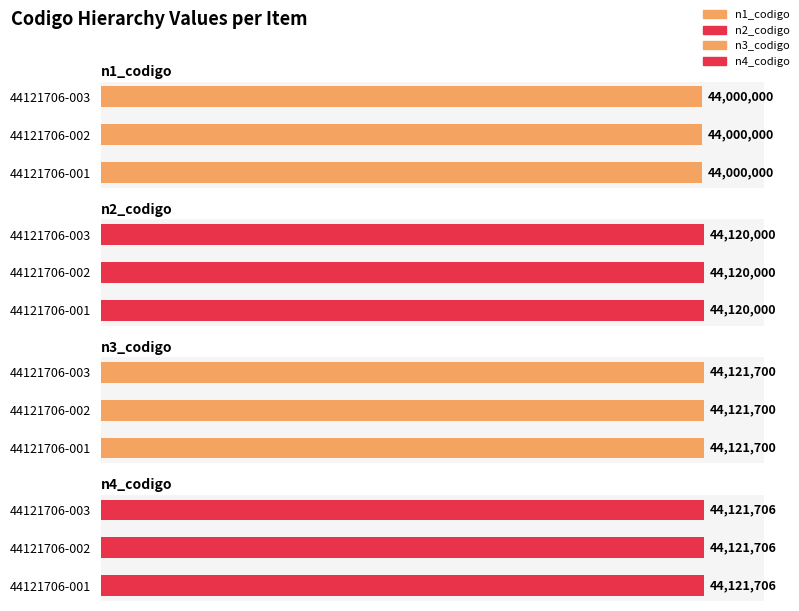

At which label is n2_codigo closest to 44120000?

44121706-001